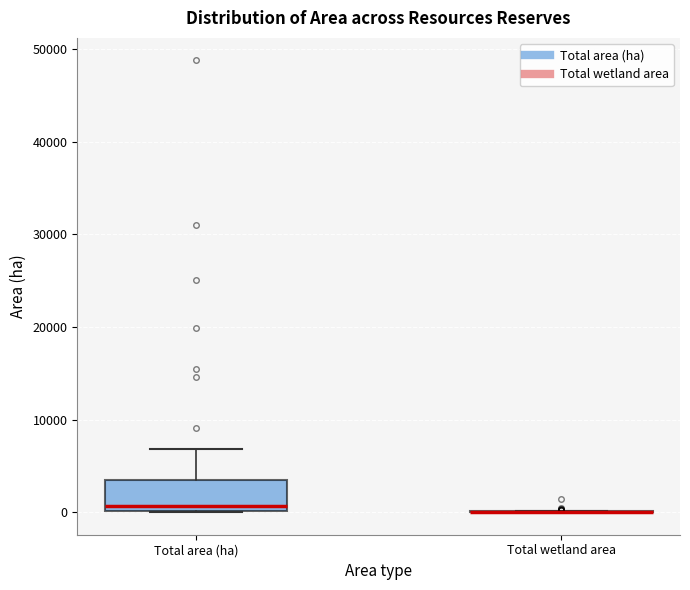

Where is the lower edge of the box for Total area (ha) on the y-axis? The values are not printed on the chart, so give them approximately, as read against the axis.

0